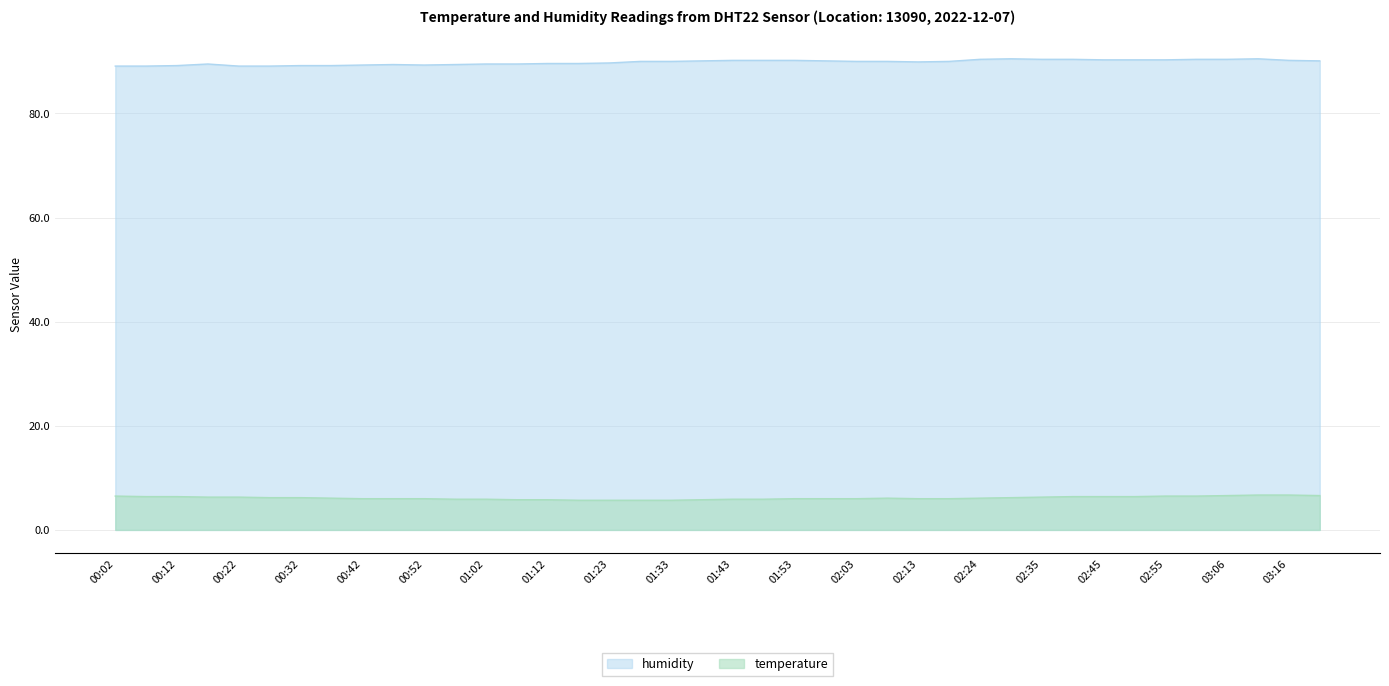

List the labels in order of humidity value, smallest first.

00:02, 00:07, 00:22, 00:27, 00:12, 00:32, 00:37, 00:42, 00:52, 00:47, 00:57, 00:17, 01:02, 01:07, 01:12, 01:18, 01:23, 02:13, 01:28, 01:33, 02:03, 02:08, 02:19, 01:38, 01:58, 03:21, 01:43, 01:48, 01:53, 03:16, 02:45, 02:50, 02:55, 02:24, 02:35, 02:40, 03:00, 03:06, 02:29, 03:11